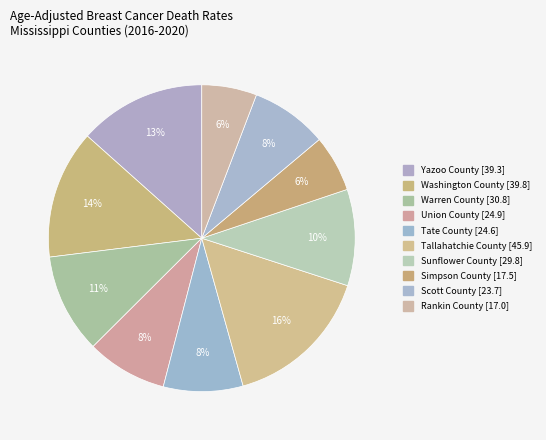

How many slices are in this pie chart?

10